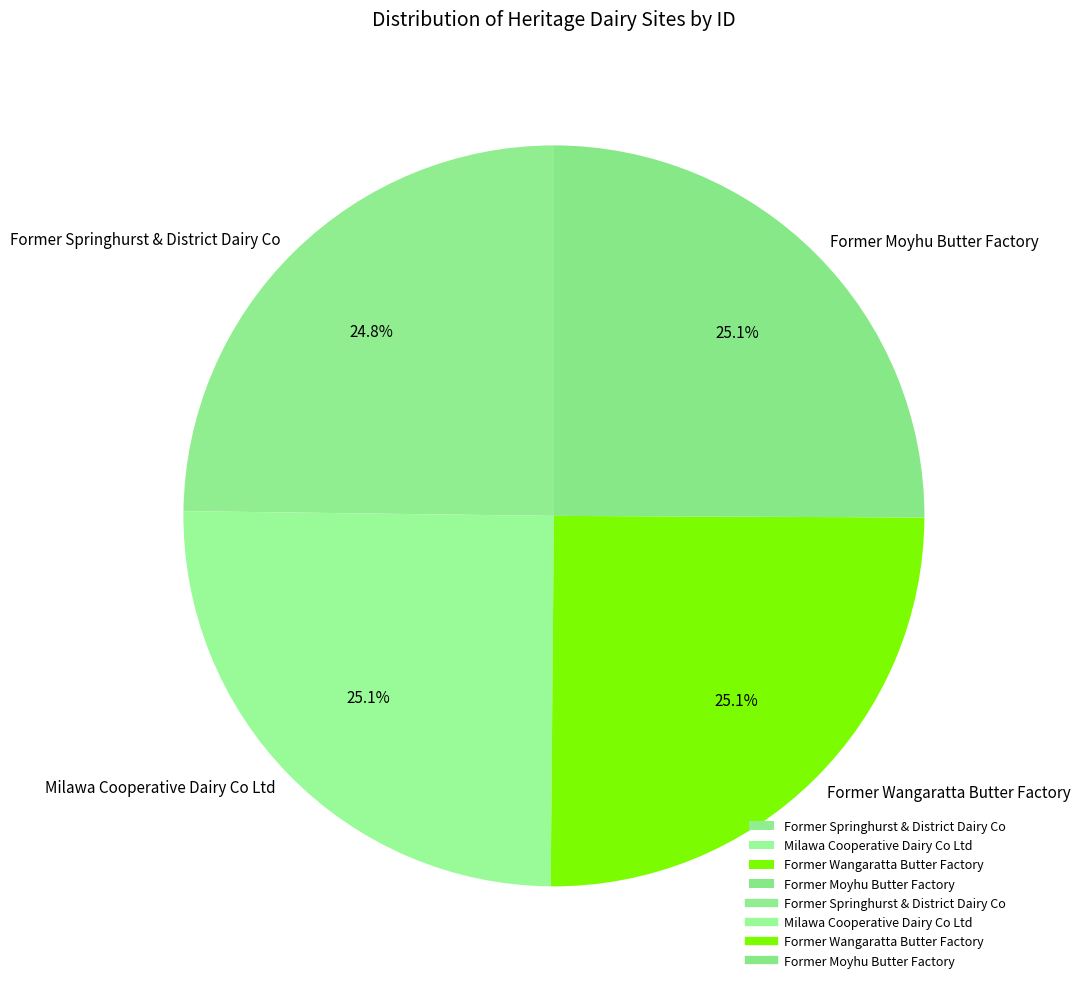

Is there a majority slice in this chart?

No